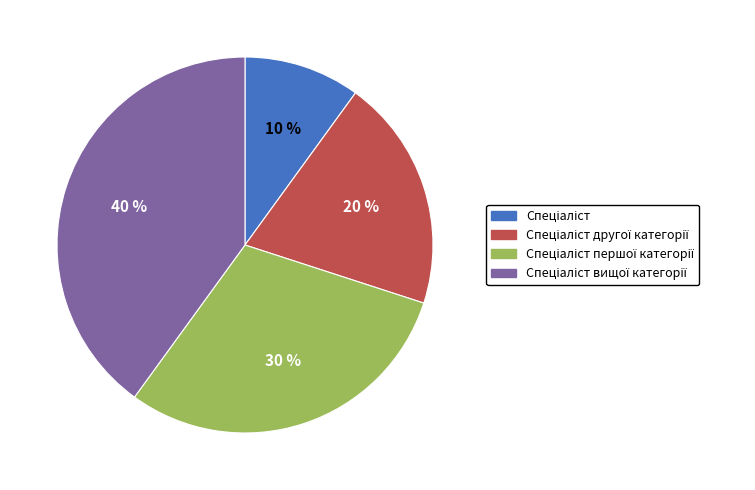

To the nearest percent, what is the average slice percentage?

25%